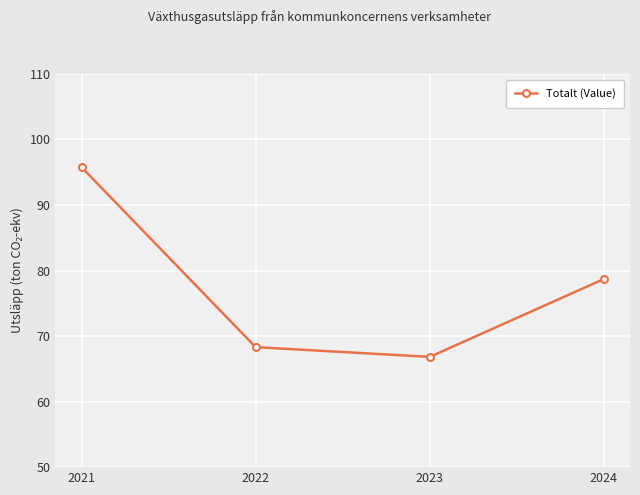

Where is the data nearest to the value 81?

2024